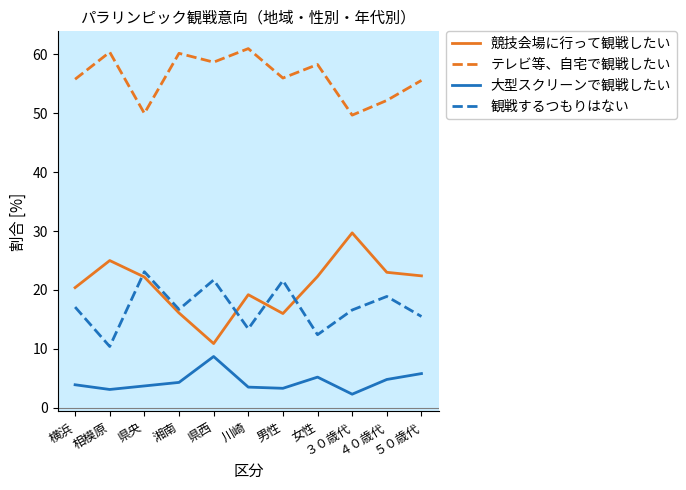

List the series in order of their peak value, highest first.

テレビ等、自宅で観戦したい, 競技会場に行って観戦したい, 観戦するつもりはない, 大型スクリーンで観戦したい